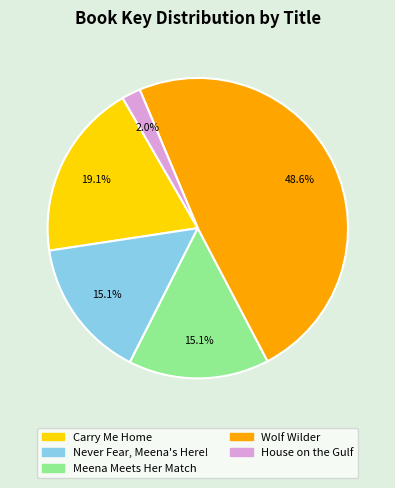

To the nearest percent, what is the combined percentage of Wolf Wilder and Meena Meets Her Match?

64%